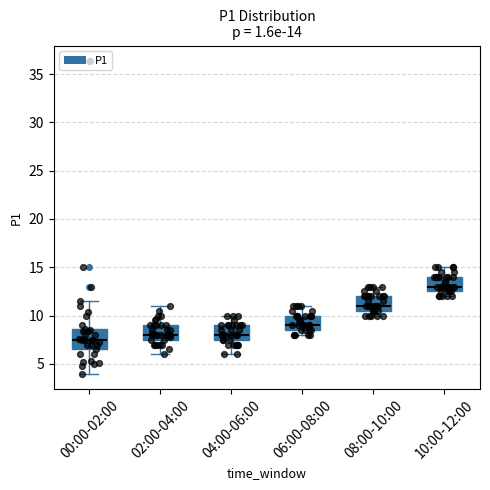

Which box's median line is the highest?

10:00-12:00